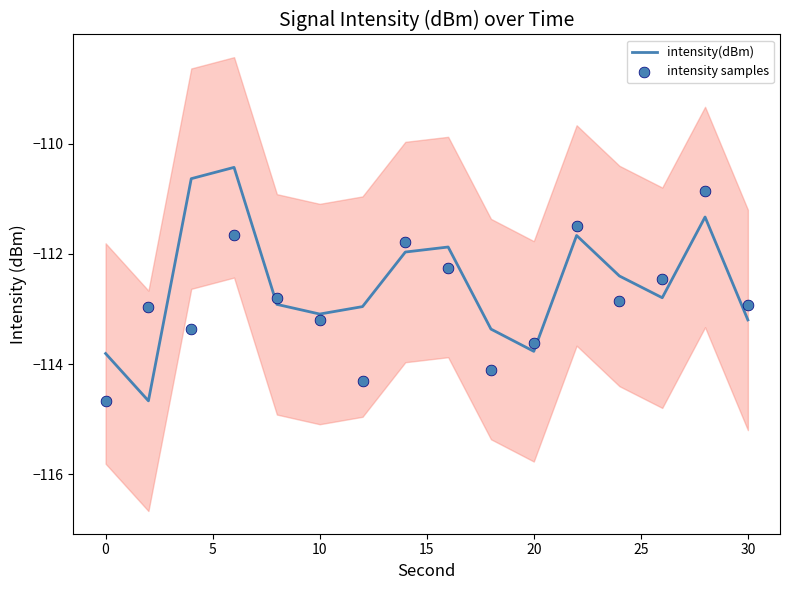

What is the maximum value for intensity(dBm)?

-110.4